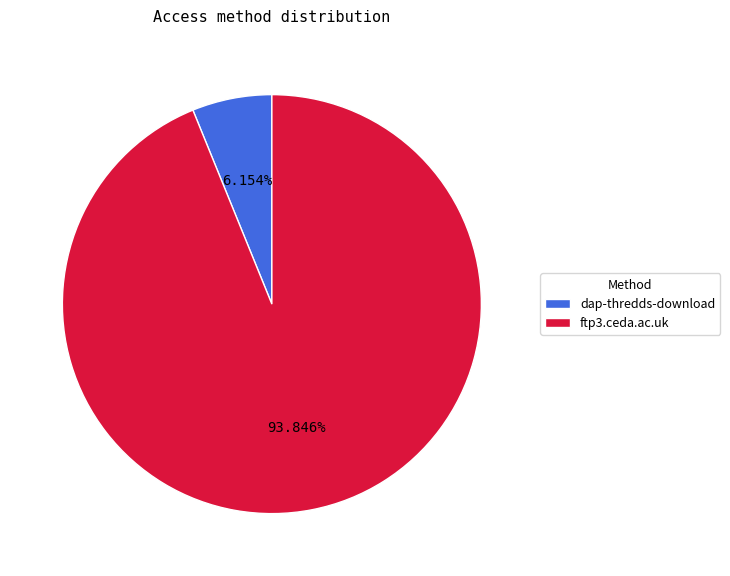

Does any single category account for the majority?

Yes